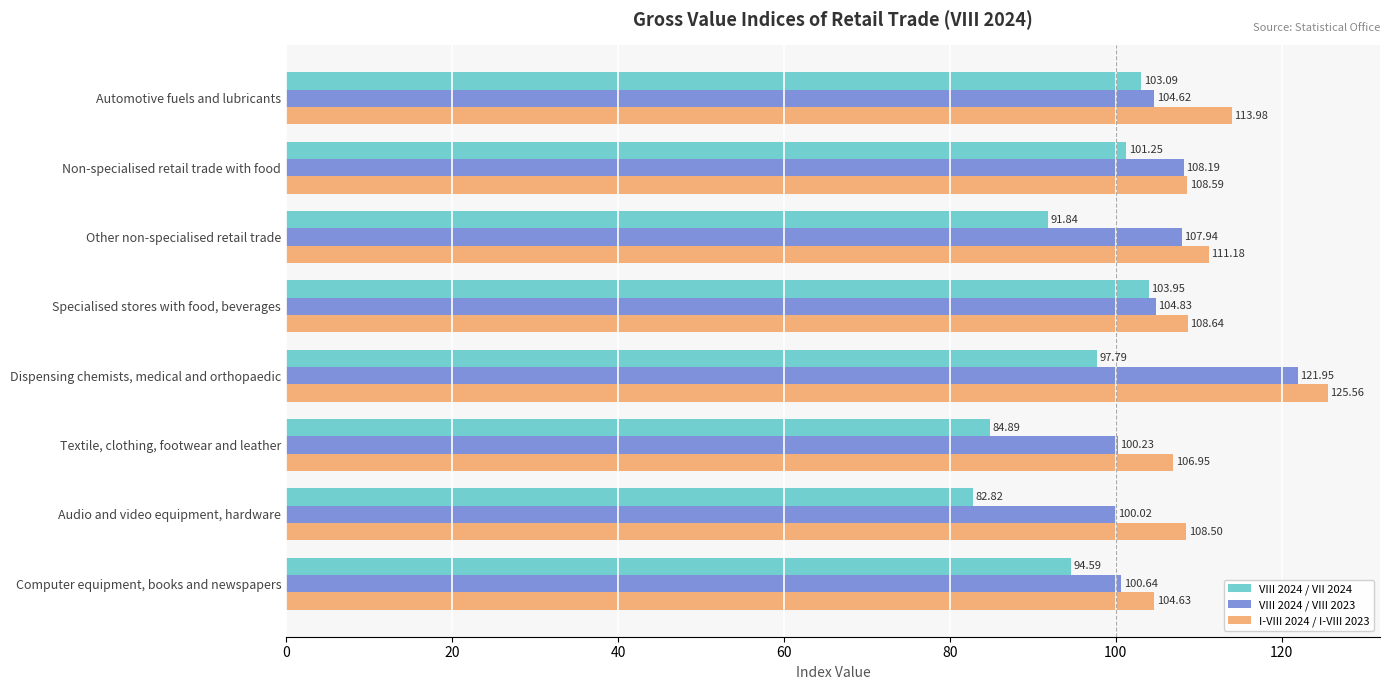

How many series are shown in this chart?

3